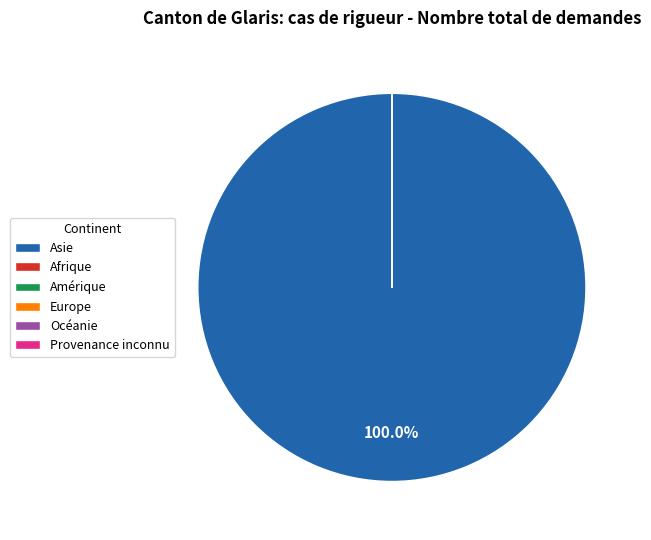

What is the largest slice in the pie chart?

Asie